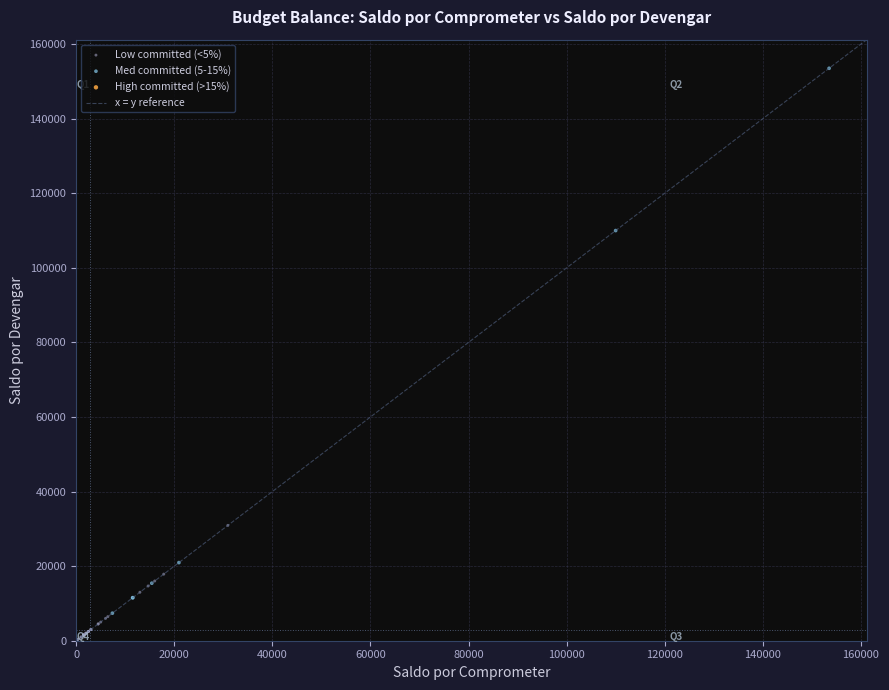

Which series reaches the minimum Y coordinate?

Low committed (<5%)